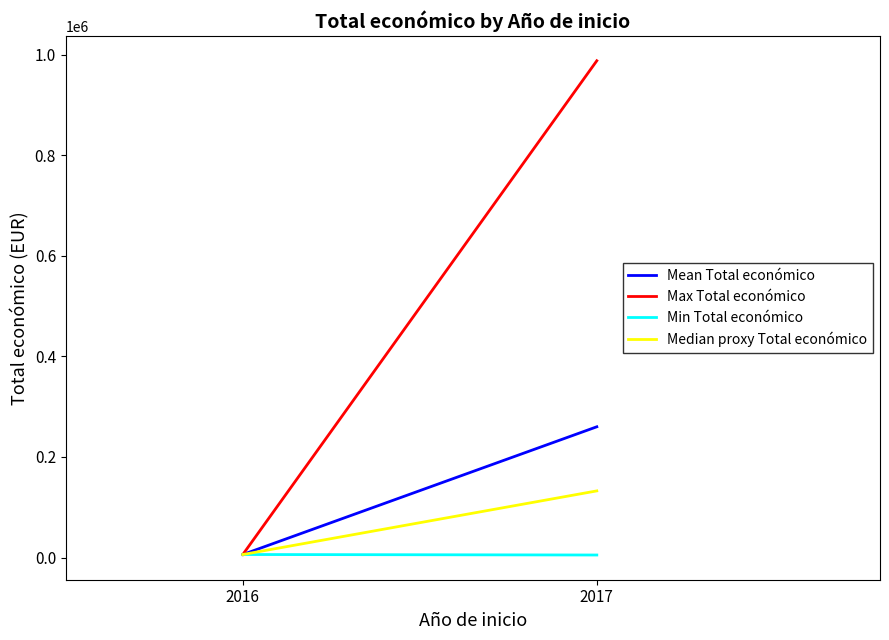

At which category is the sum across all series the highest?

2017